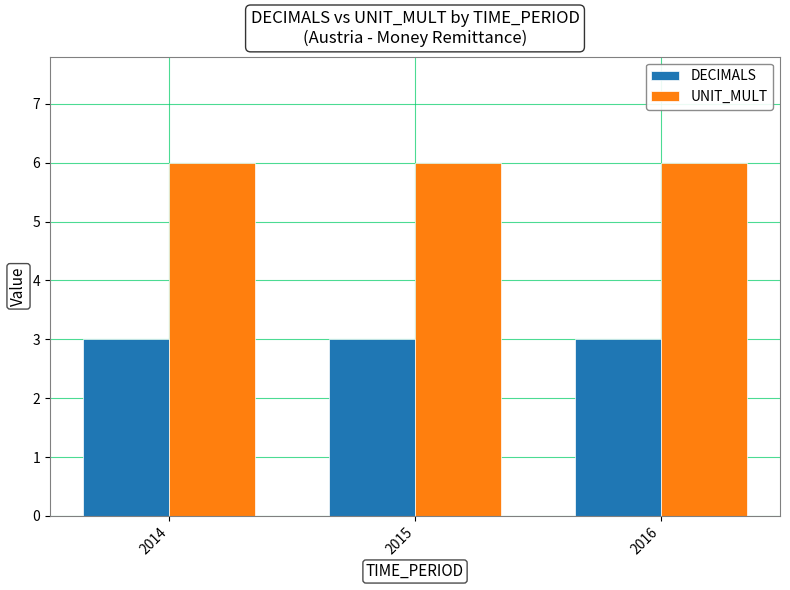

The value of UNIT_MULT at 2016 is 6. True or false?

True